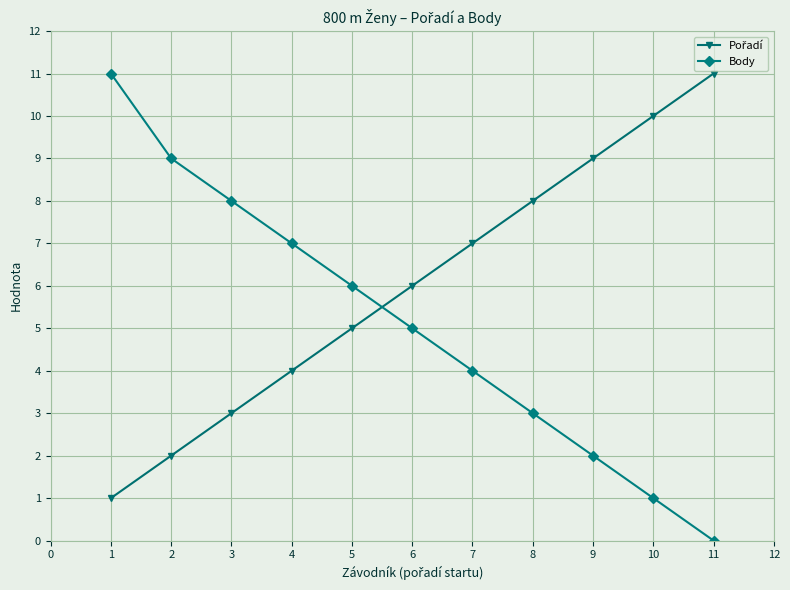

At which label does Body reach its peak?

1